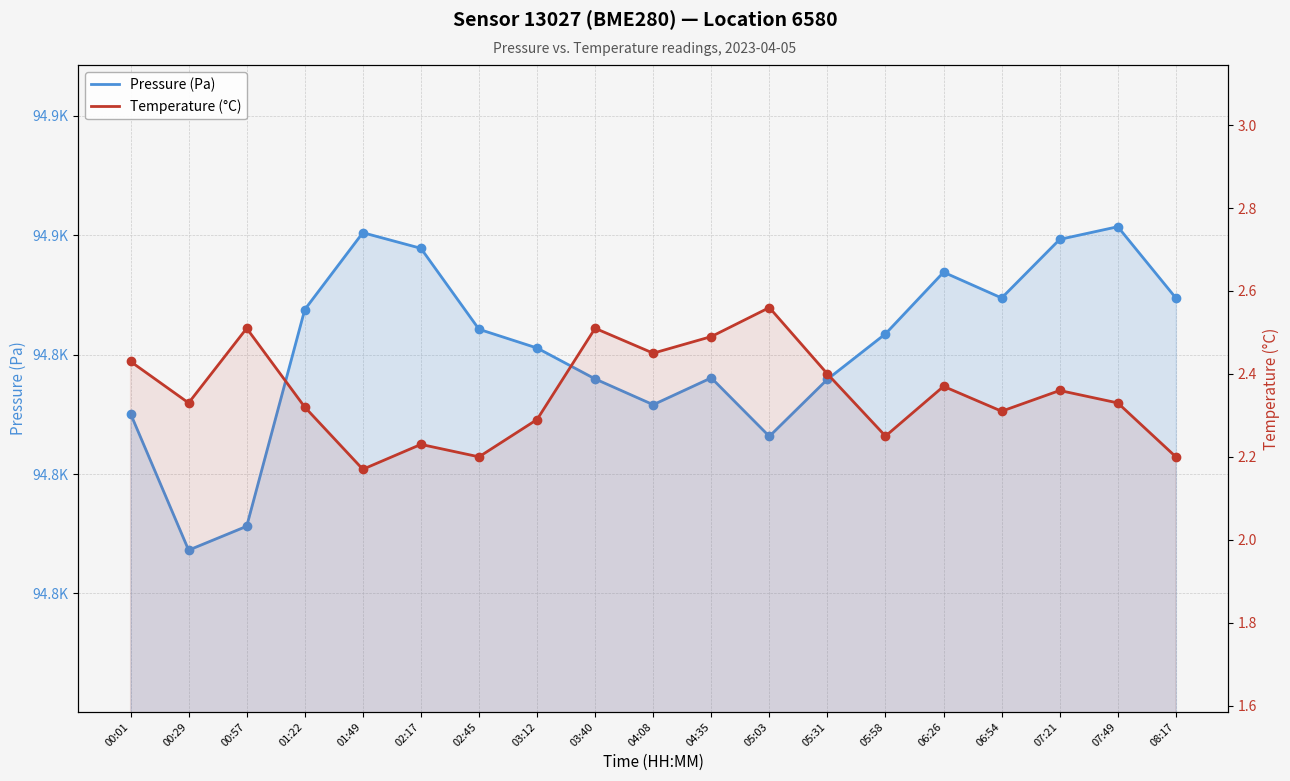

What are all the series names shown in the legend?

Pressure (Pa), Temperature (°C)